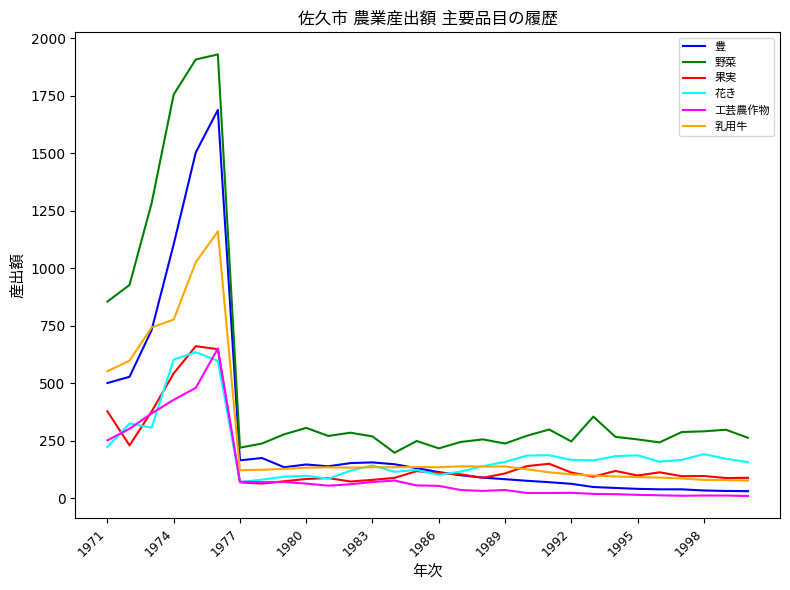

What is the greatest value displayed?

1929